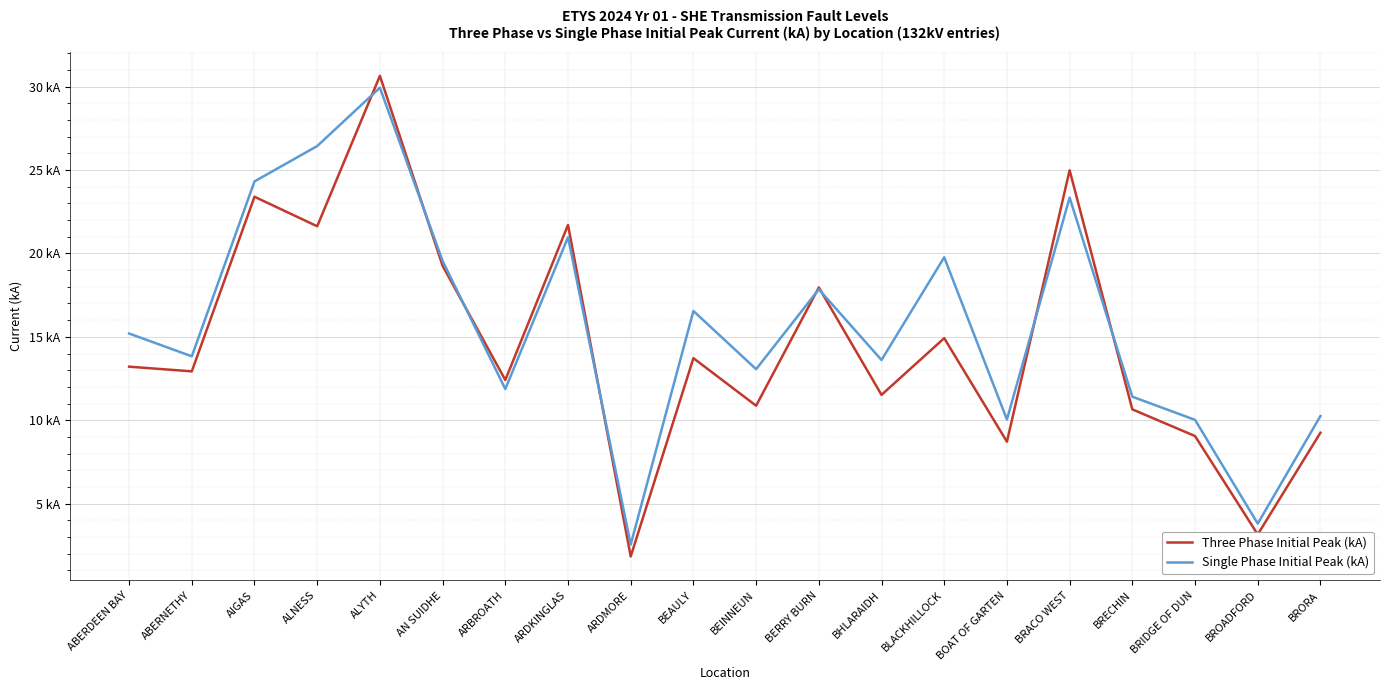

What are all the series names shown in the legend?

Three Phase Initial Peak (kA), Single Phase Initial Peak (kA)